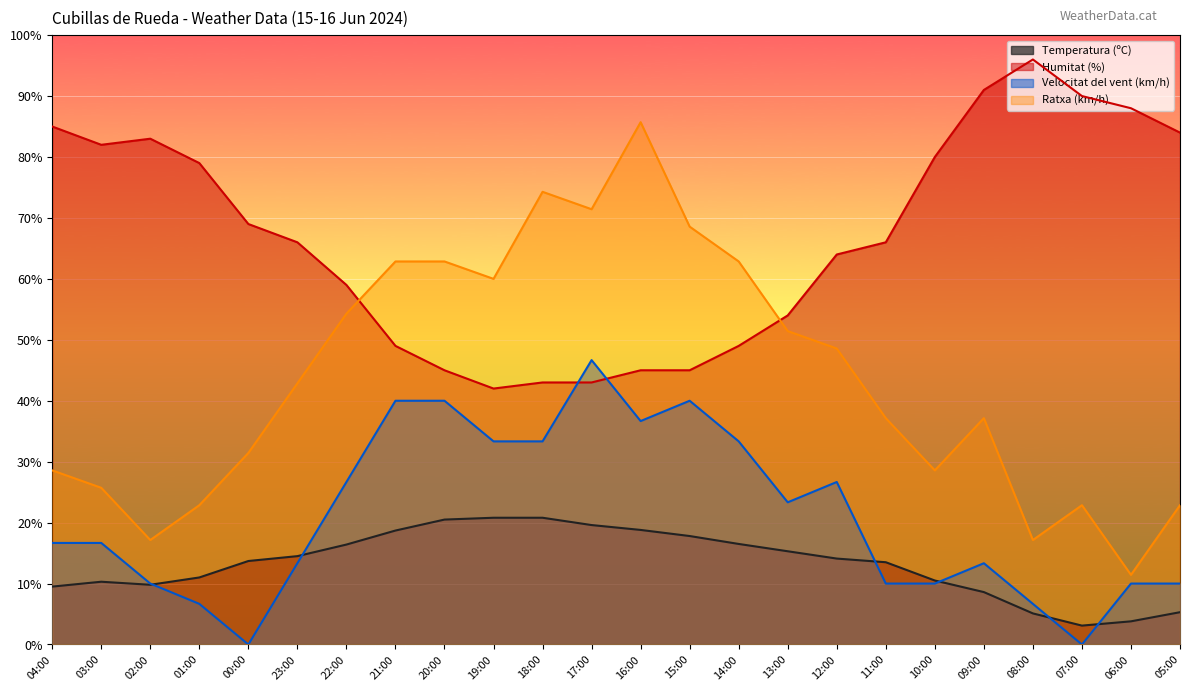

How many values in the Temperatura (ºC) series exceed 14?

12